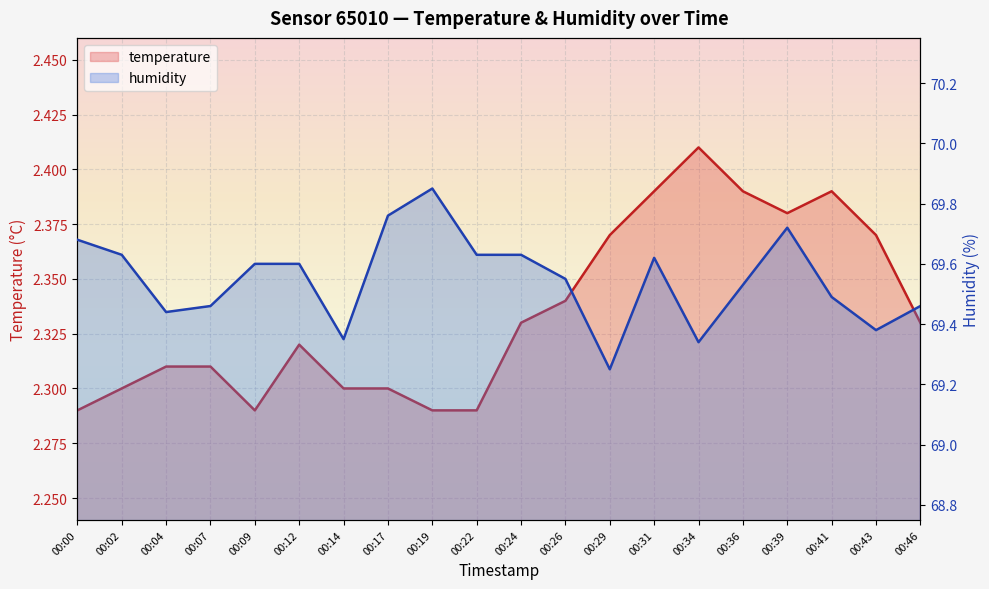

What are all the series names shown in the legend?

temperature, humidity